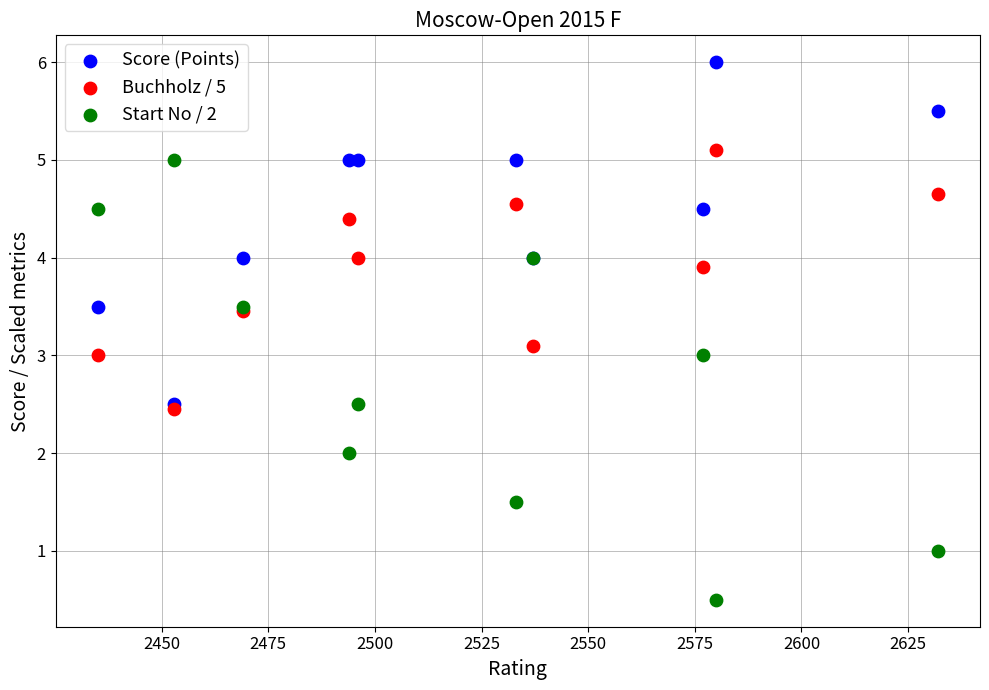

Which series has the largest Y range (max minus min)?

Start No / 2